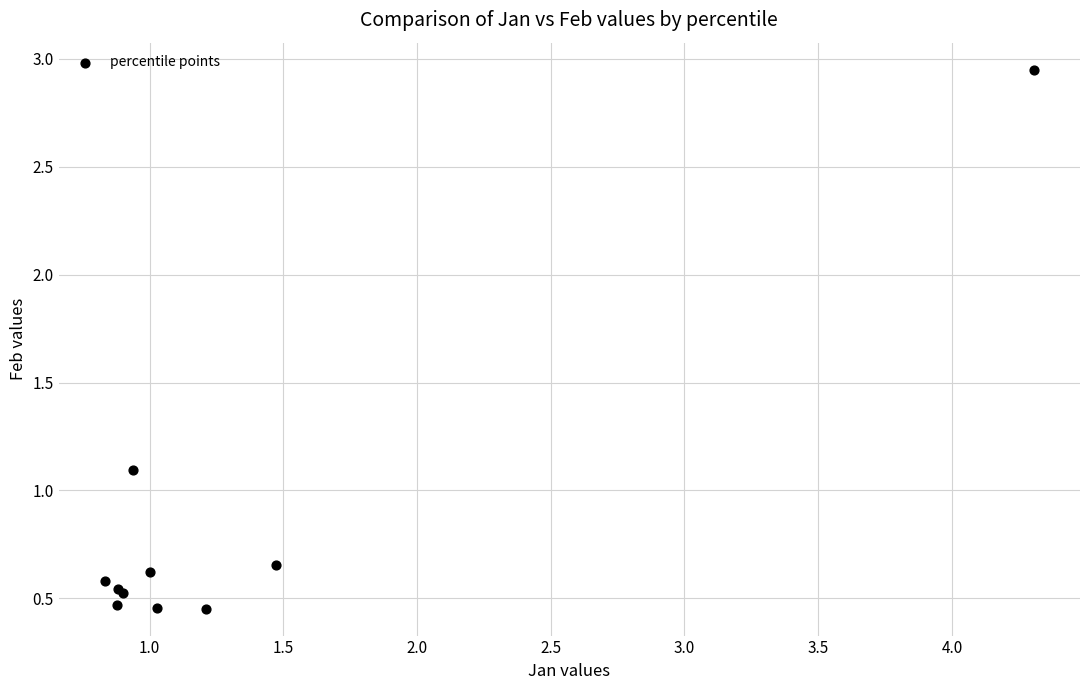

What Y value in the scatter plot is closest to 1?

1.1